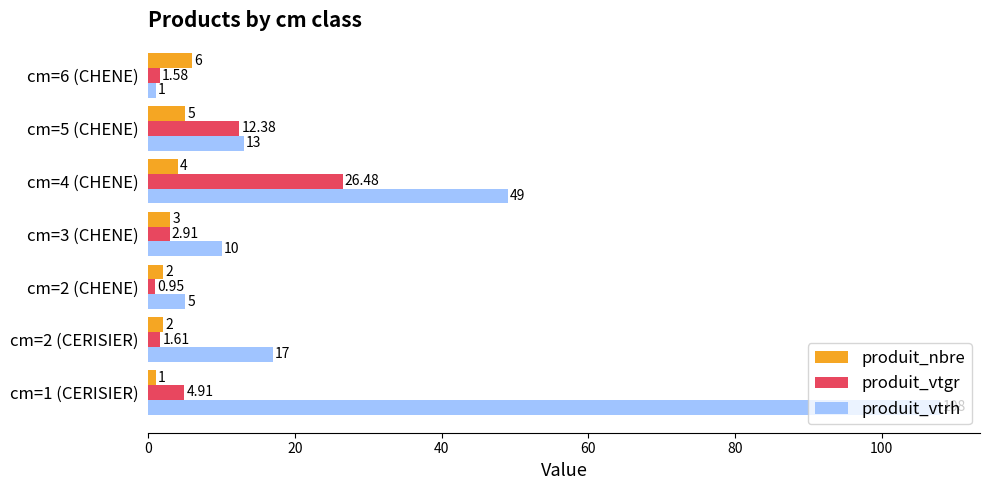

Which series has the widest spread of values?

produit_vtrh